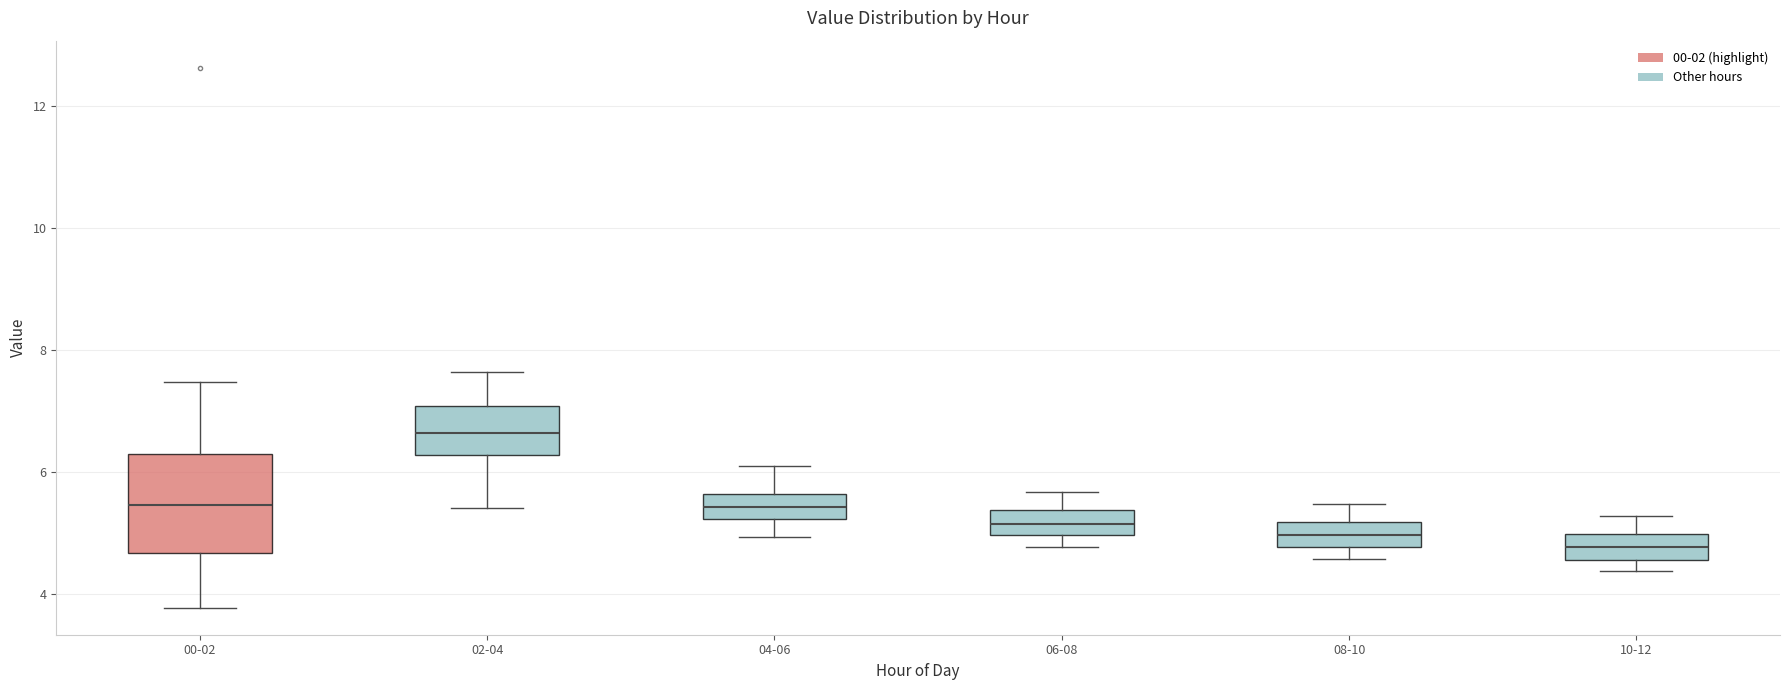

Reading left to right, transcribe this box plot: for each box, give where its median line is, the range the box spans, and where its two whiskers end, as read against the y-axis. The values are not printed on the chart, so give them approximately, as read against the axis.

00-02: median 5.4, box 4.6 to 6.2, whiskers 3.8 to 7.4
02-04: median 6.6, box 6.2 to 7.0, whiskers 5.4 to 7.6
04-06: median 5.4, box 5.2 to 5.6, whiskers 5.0 to 6.2
06-08: median 5.2, box 5.0 to 5.4, whiskers 4.8 to 5.6
08-10: median 5.0, box 4.8 to 5.2, whiskers 4.6 to 5.4
10-12: median 4.8, box 4.6 to 5.0, whiskers 4.4 to 5.2